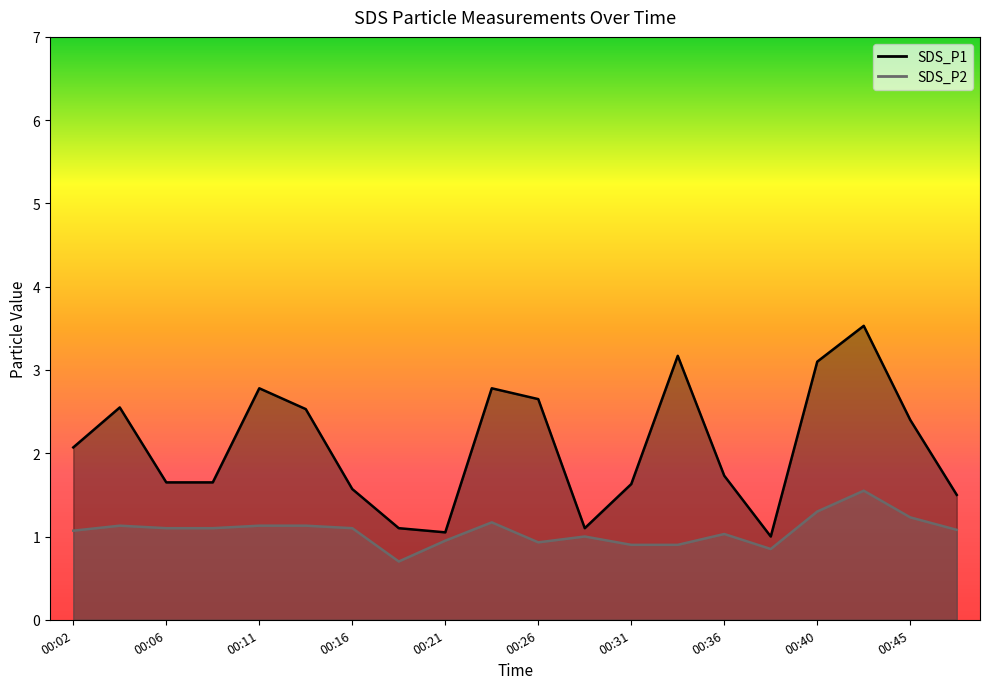

How many data points in SDS_P1 are above 2?

10